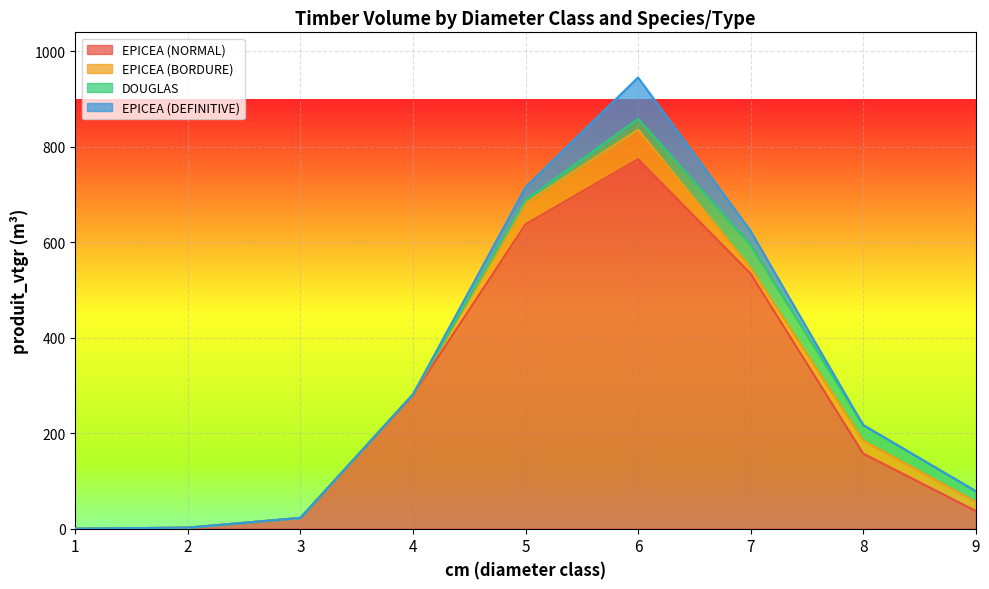

In EPICEA (BORDURE), how many points are higher than both neighbors (excluding endpoints)?

2